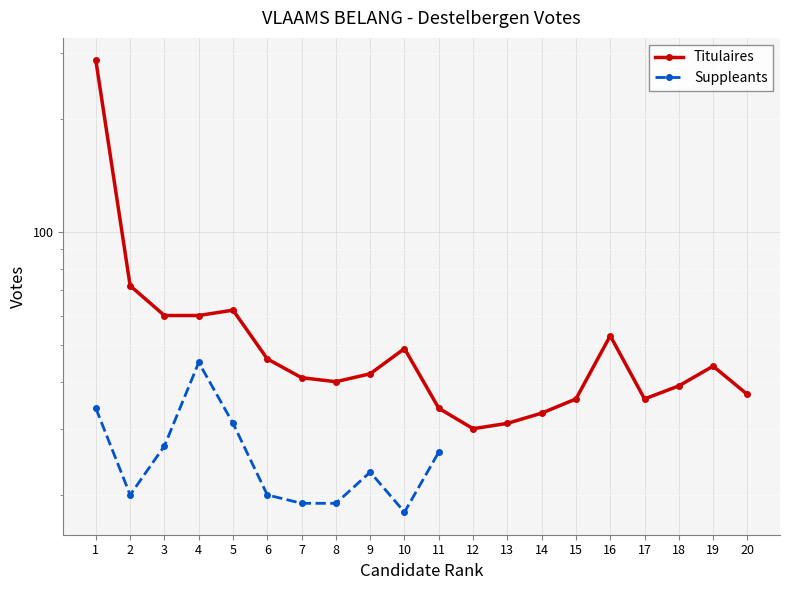

Which label corresponds to the largest value in the chart?

1